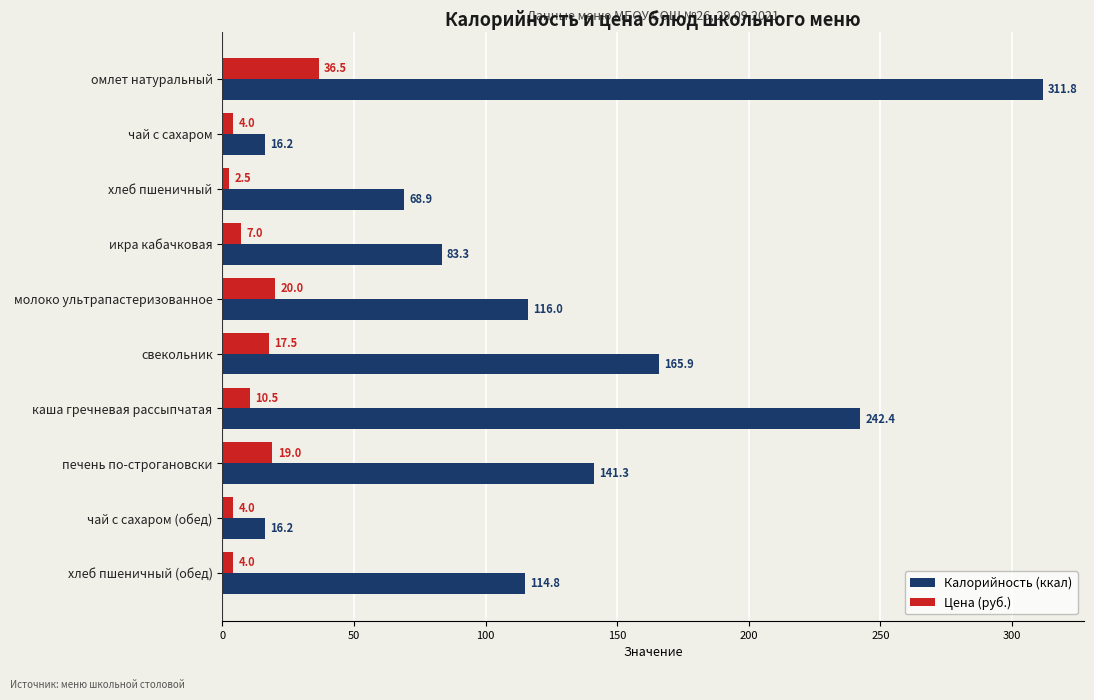

Rank the series by their maximum value, from lowest to highest.

Цена (руб.), Калорийность (ккал)